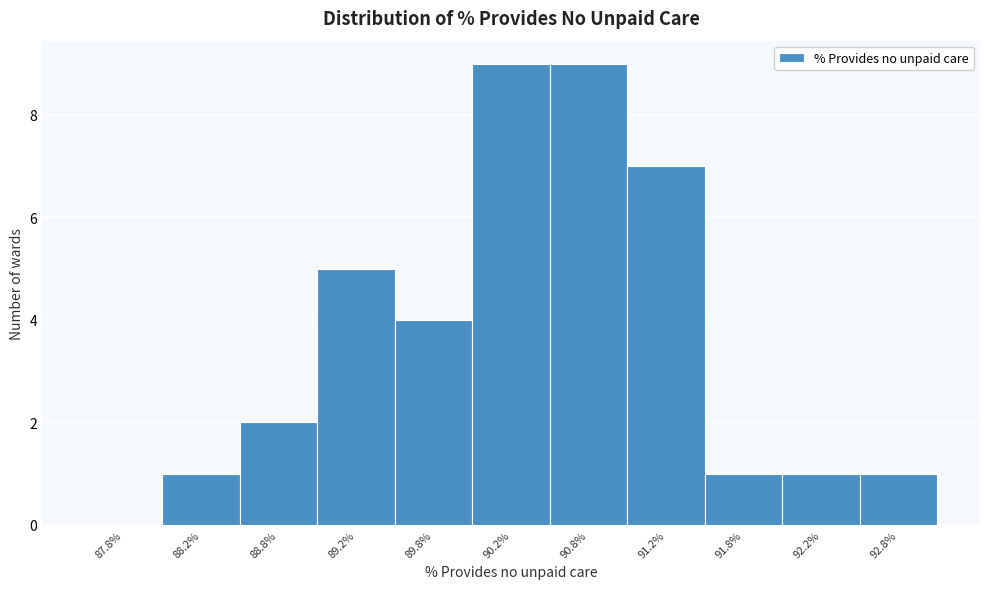

What is the height of the bar covering 90.5 to 91.0 on the x-axis? The values are not printed on the chart, so give them approximately, as read against the axis.

9